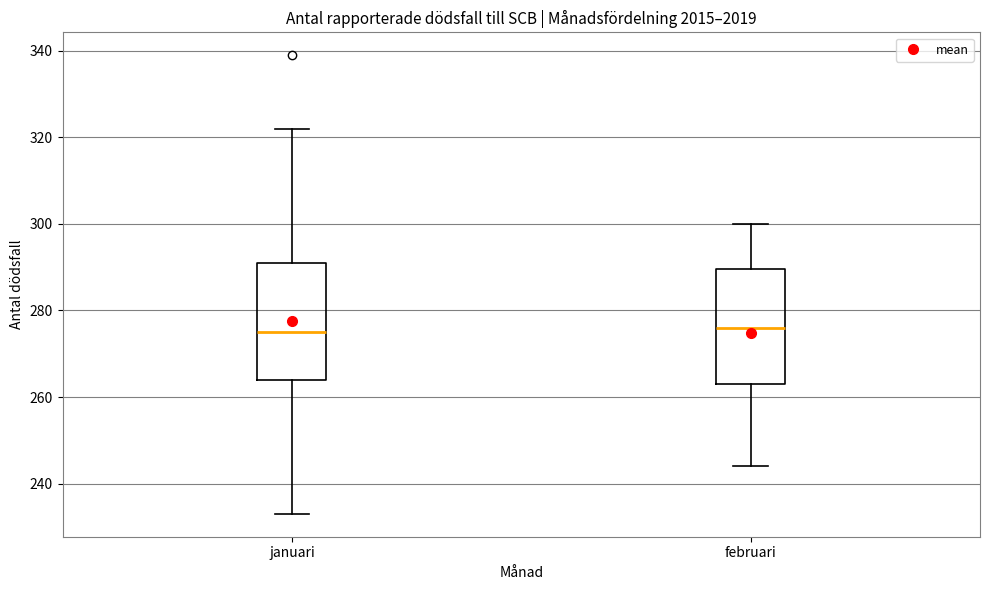

Reading left to right, transcribe this box plot: for each box, give where its median line is, the range the box spans, and where its two whiskers end, as read against the y-axis. The values are not printed on the chart, so give them approximately, as read against the axis.

januari: median 276, box 264 to 292, whiskers 234 to 322
februari: median 276, box 264 to 290, whiskers 244 to 300